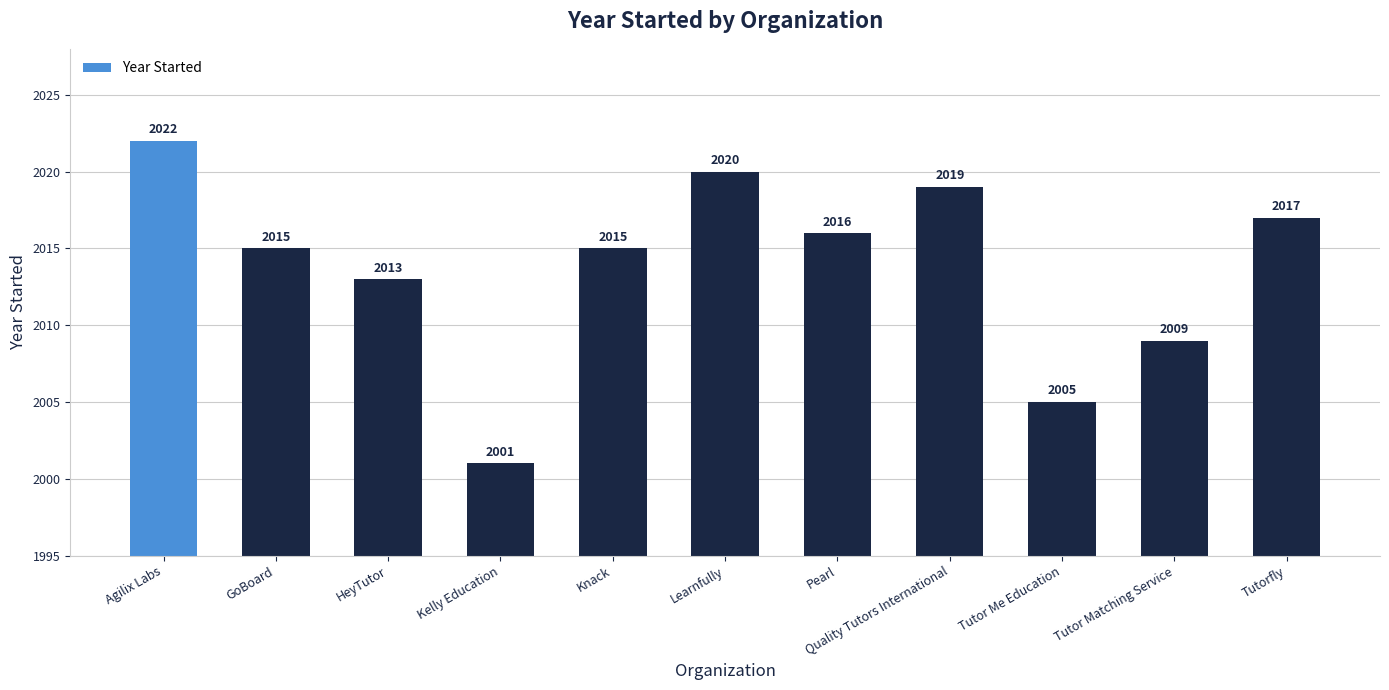

What is the sum of the values at Tutor Me Education and Kelly Education?

4006